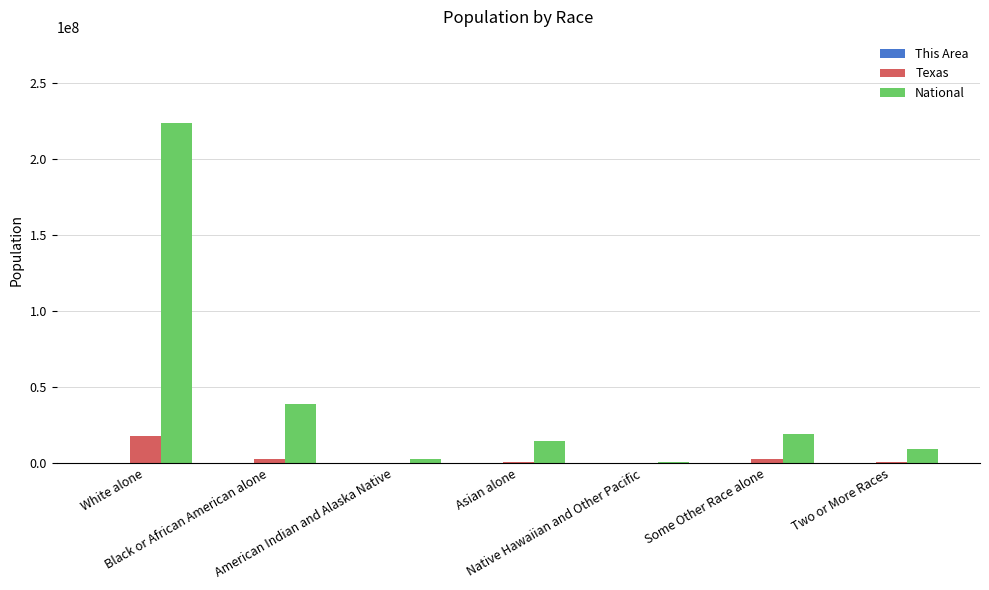

What is the maximum value shown in the chart?

223553265